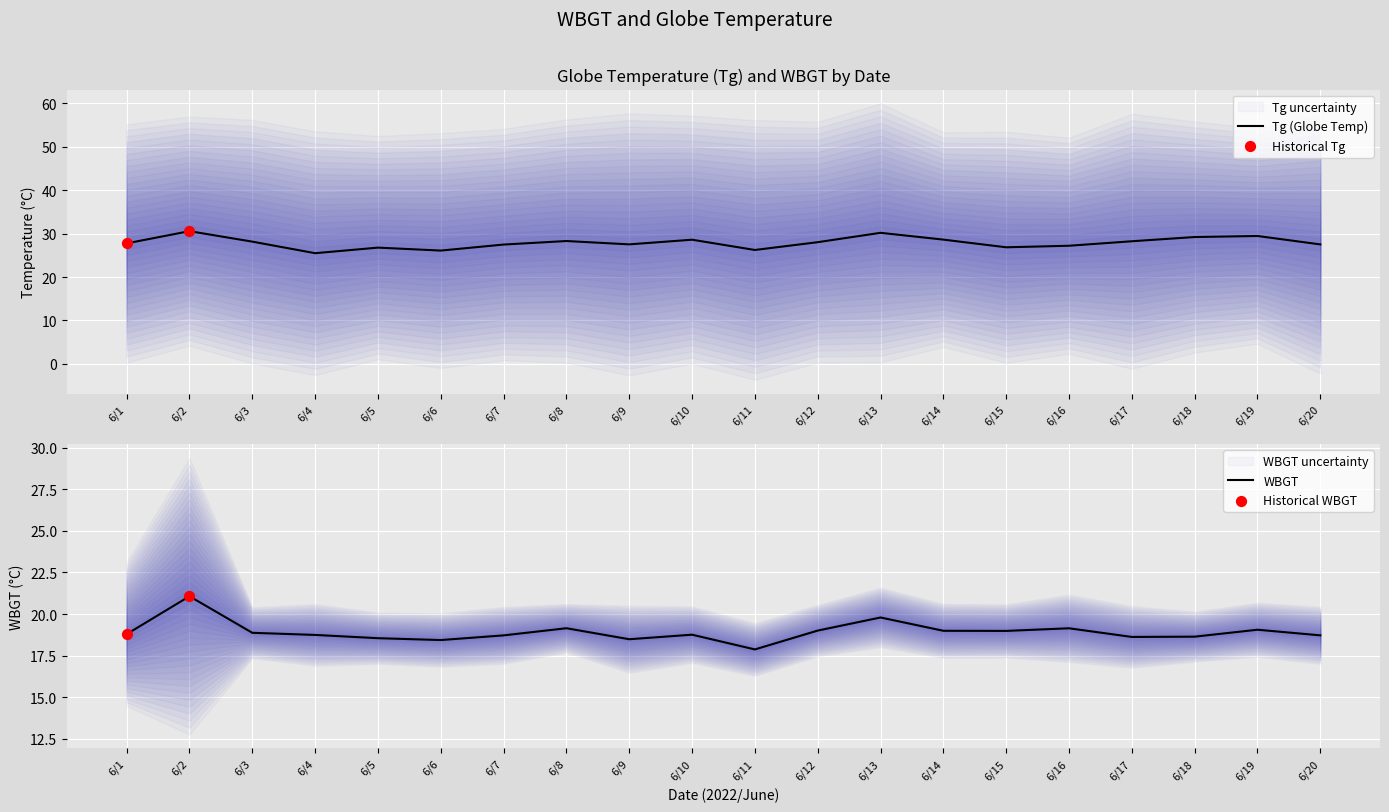

True or false: Tg (Globe Temp) has a value of 13.3 at 6/16.

False